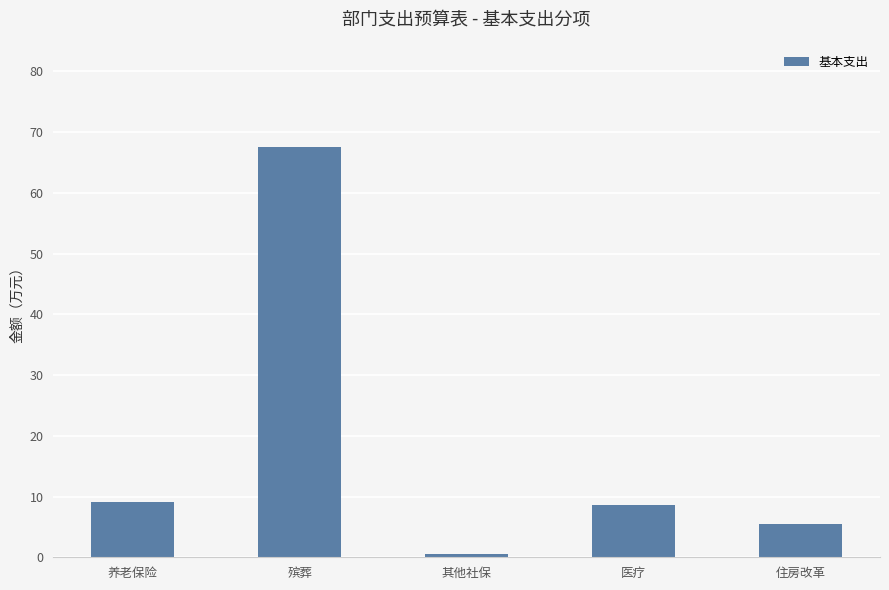

What is the smallest value displayed?

0.6